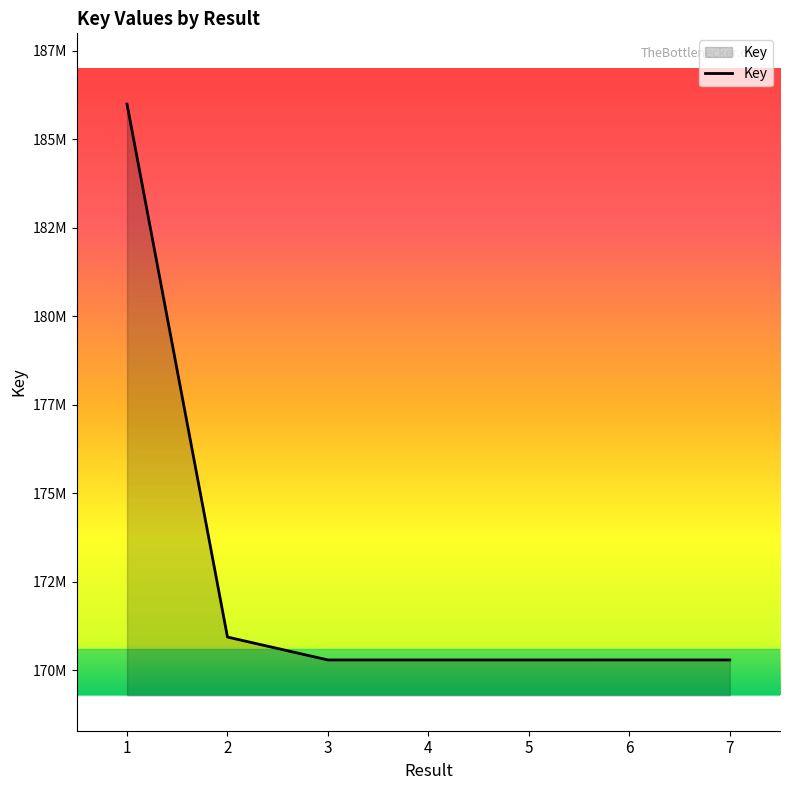

What is the change in value from 6 to 7?

-219